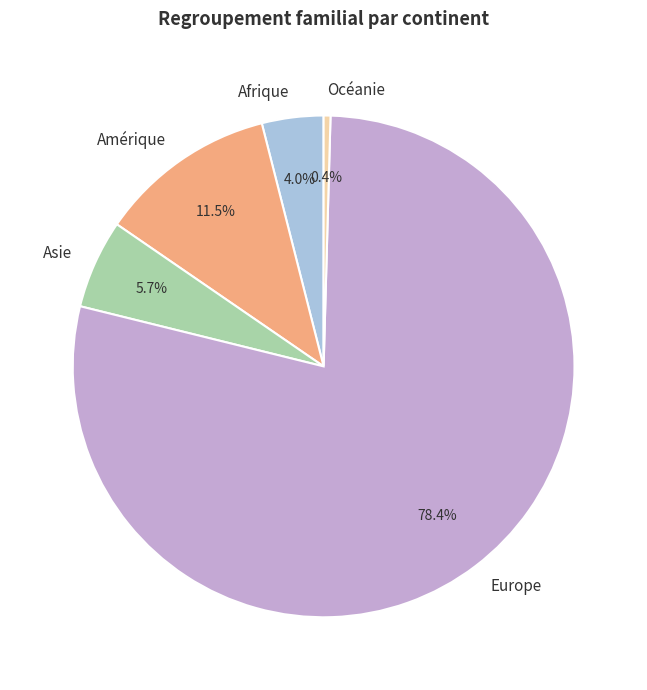

Rank the categories by value from highest to lowest.

Europe, Amérique, Asie, Afrique, Océanie